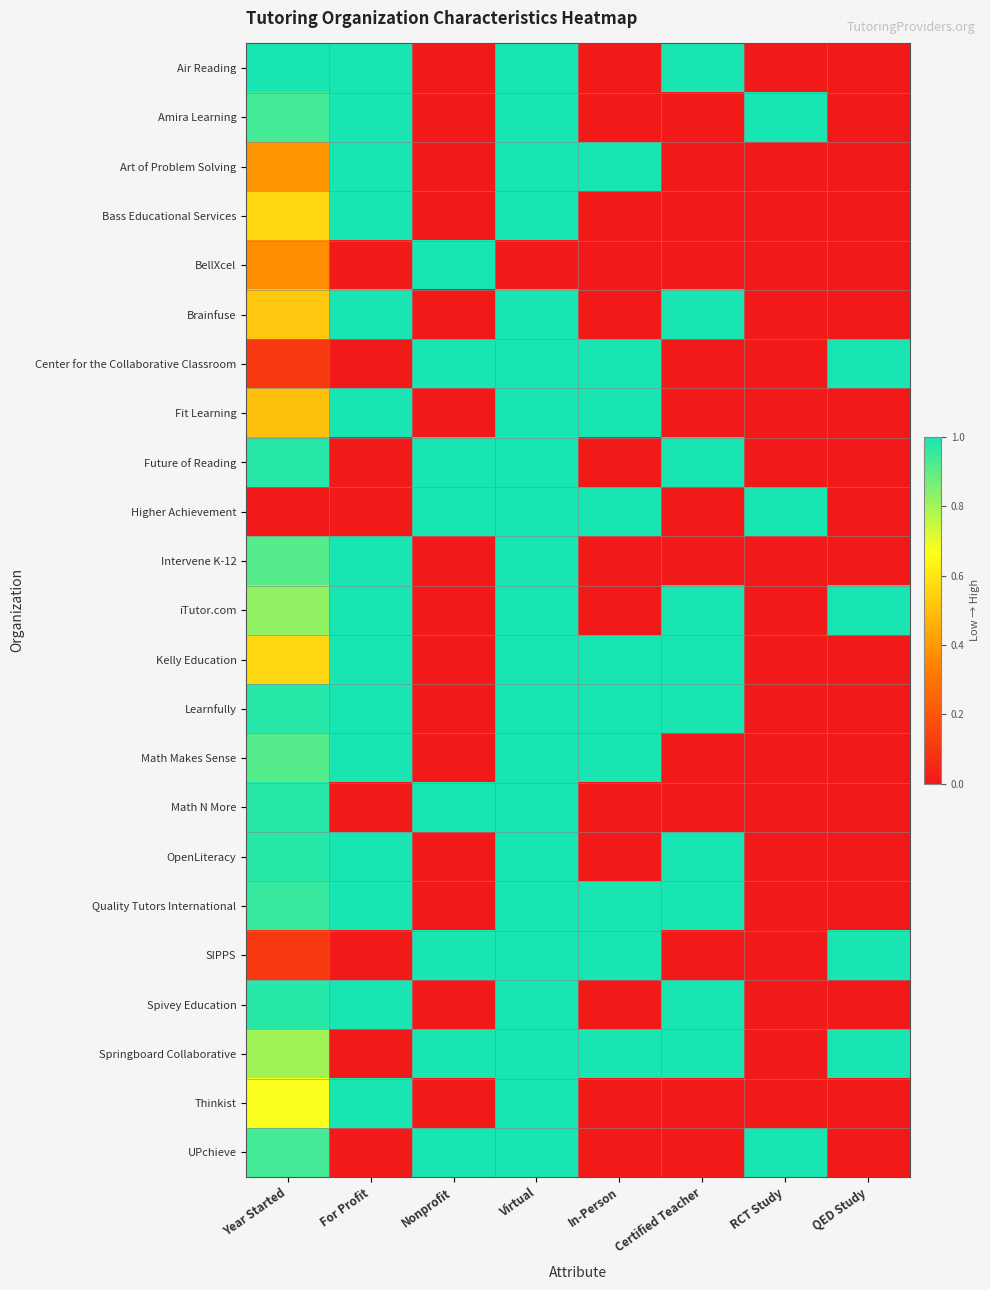

At how many categories does at least one series exceed 0?

8